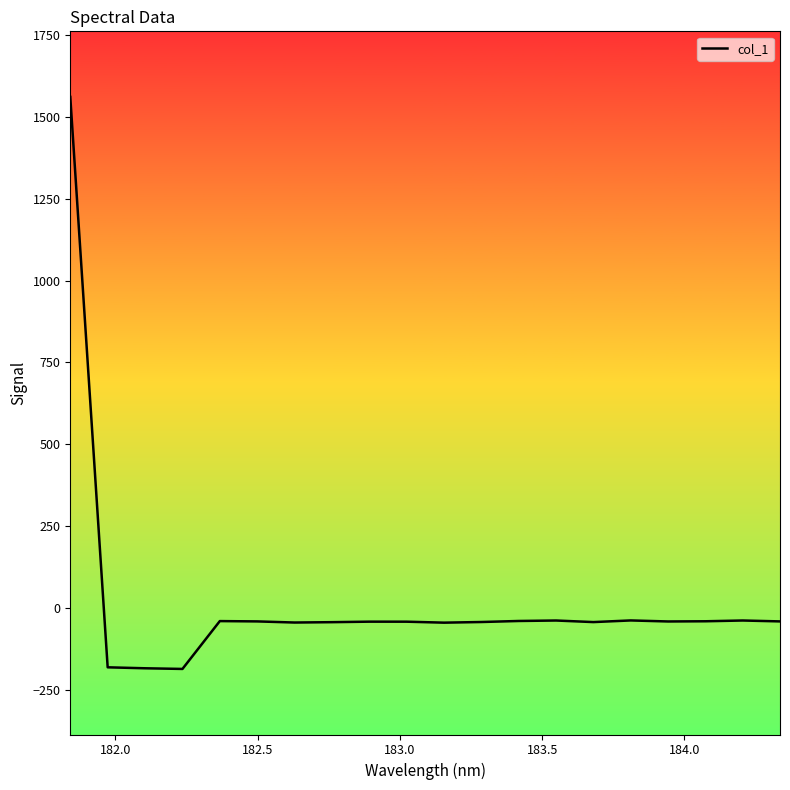

What is the difference between the maximum and minimum values?

1745.0